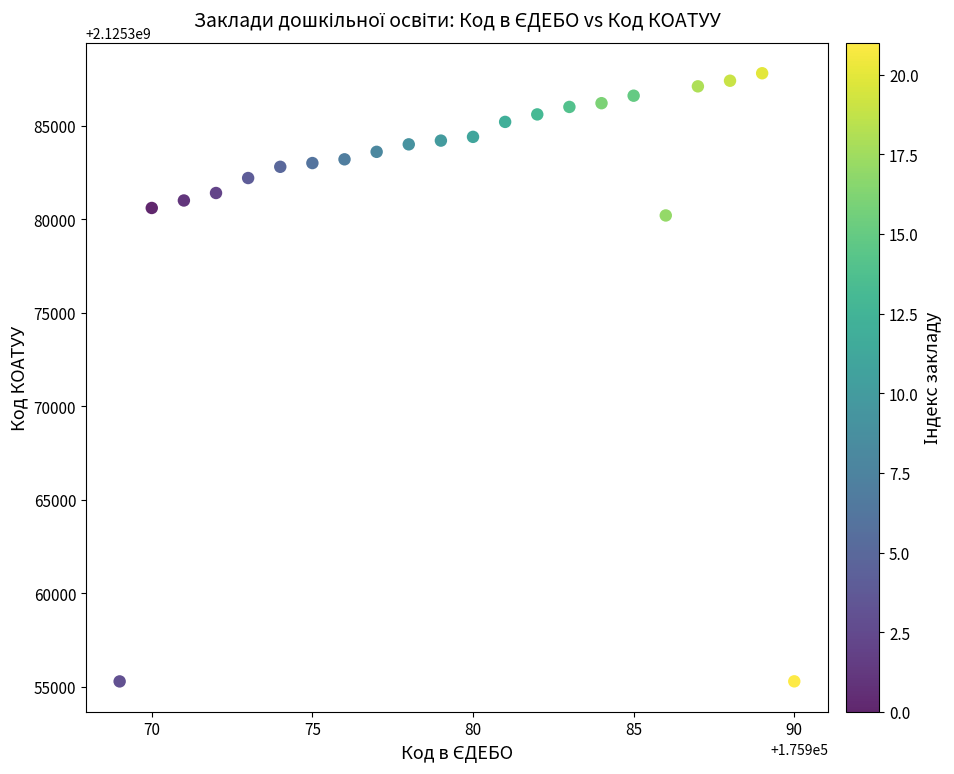

What is the range of Y values (max minus min)?

32501